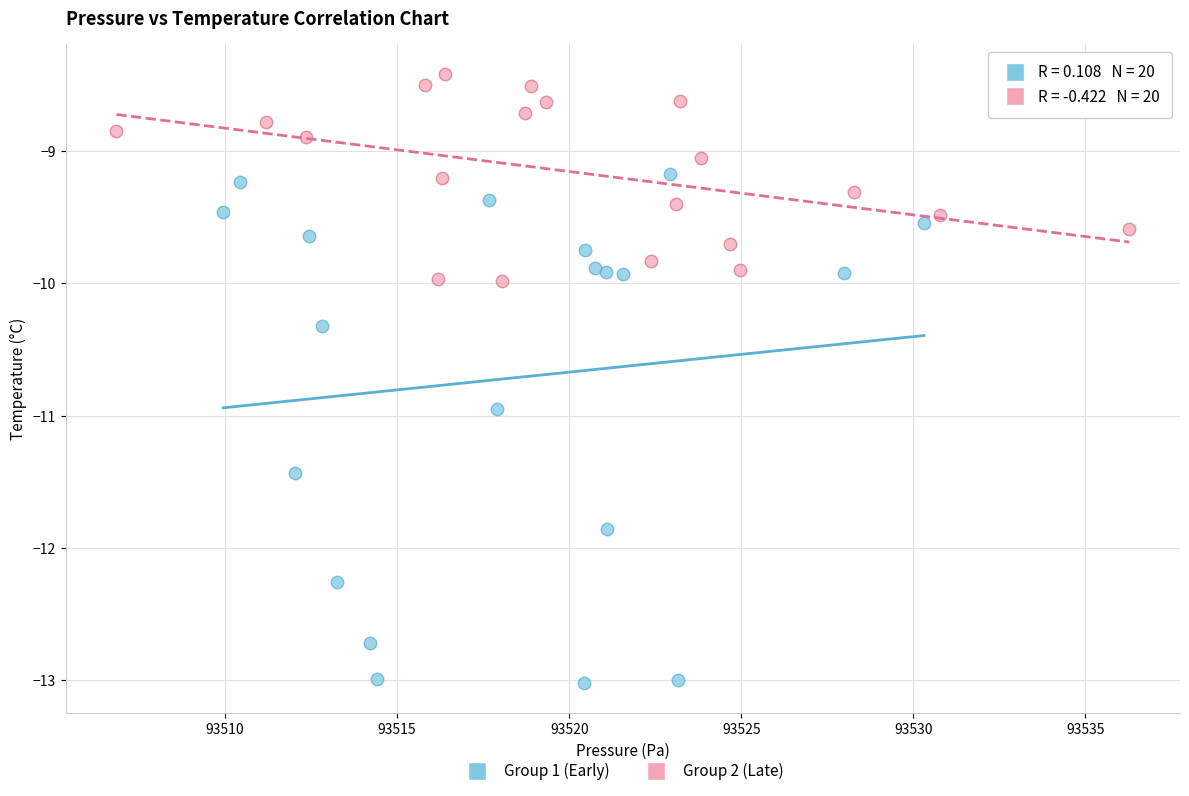

What are all the series names shown in the legend?

Group 1 (Early), Group 2 (Late)